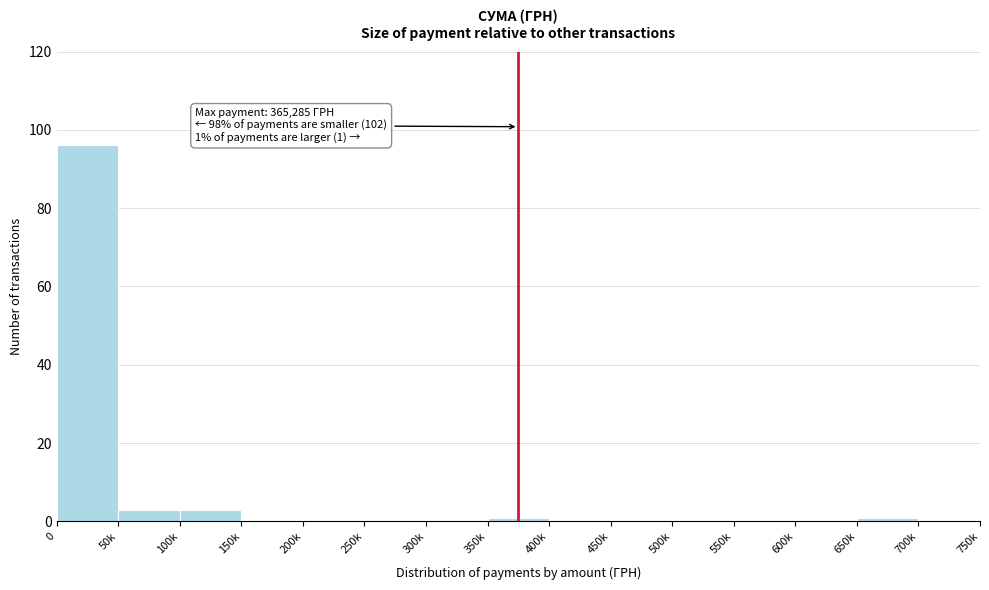

Reading left to right, transcribe all the data shown in this chart.

0=96	50k=3	100k=3	150k=0	200k=0	250k=0	300k=0	350k=1	400k=0	450k=0	500k=0	550k=0	600k=0	650k=1	700k=0